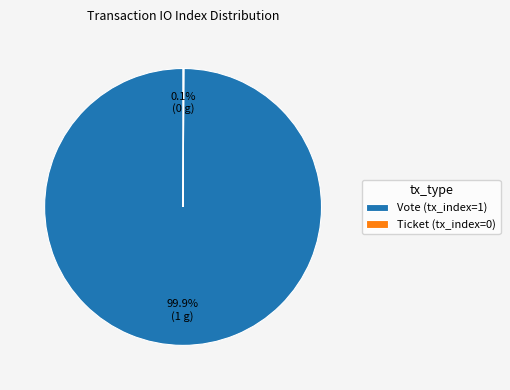

Does any single category account for the majority?

Yes